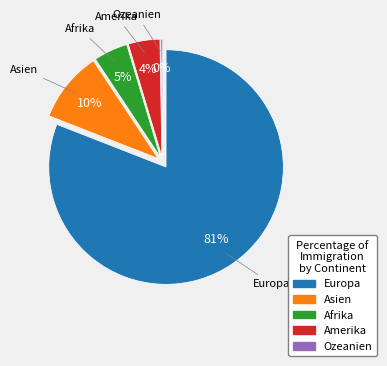

Count the number of slices in the pie.

5